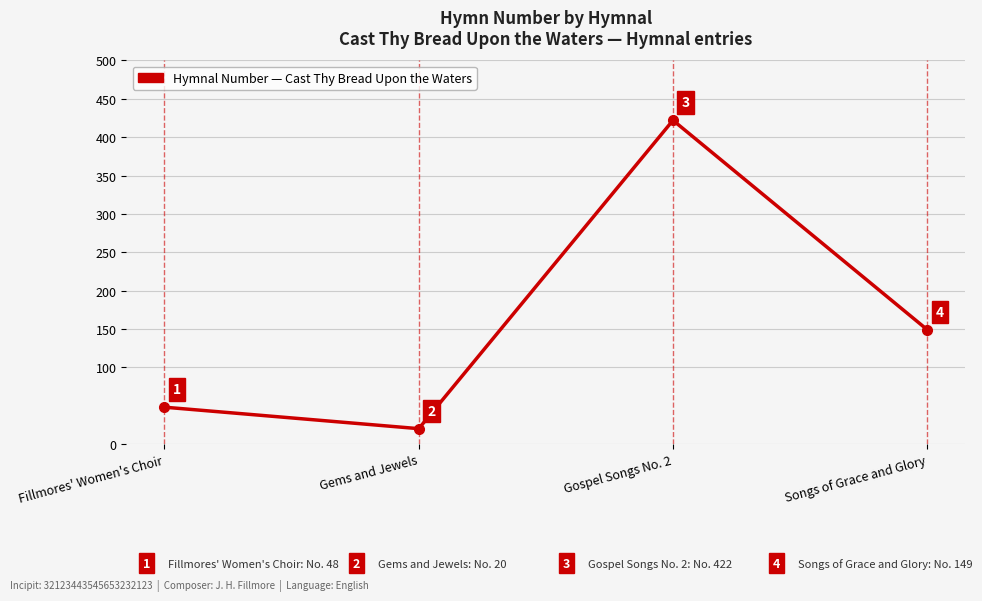

Which category has the lowest value across all series?

Gems and Jewels